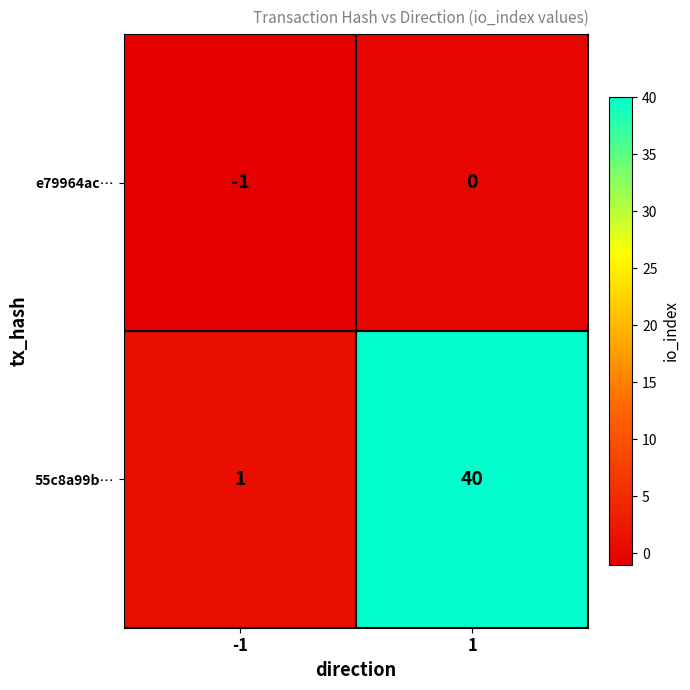

Reading left to right, what are all the values shown in this chart?

e79964ac…: -1	0
55c8a99b…: 1	40